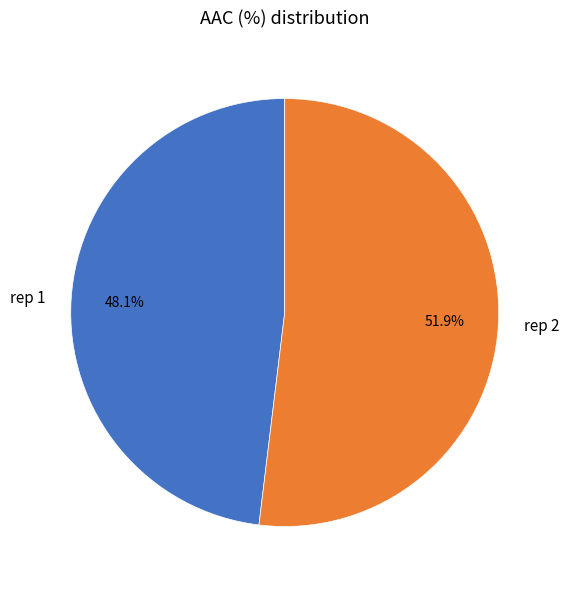

Which has a higher value, rep 1 or rep 2?

rep 2